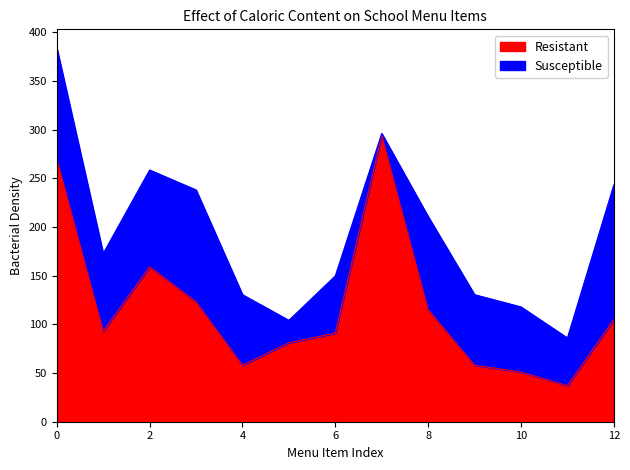

True or false: Resistant has a value of 151.1 at 0.

False